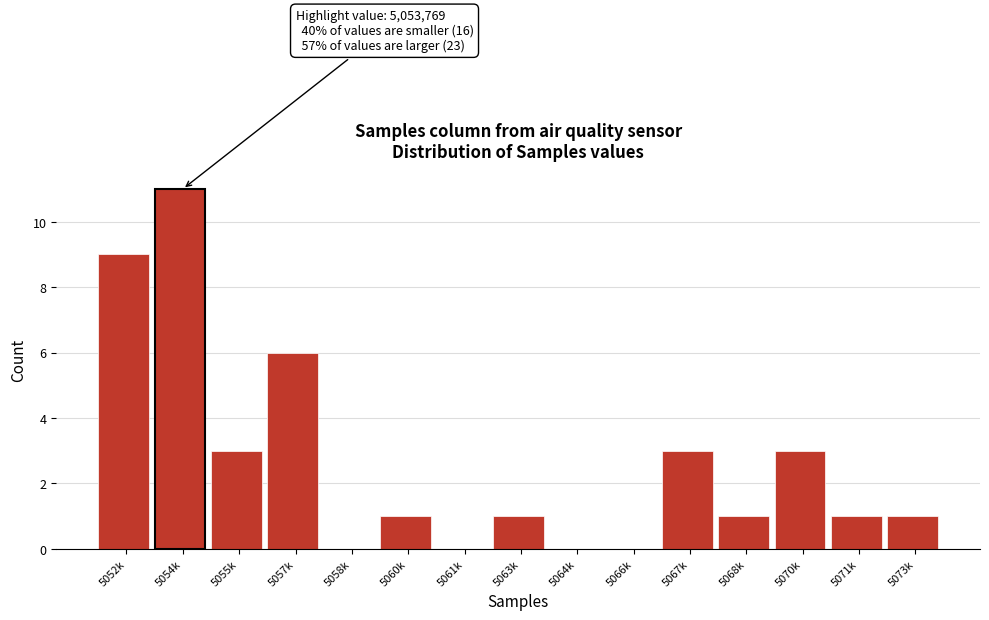

Reading left to right, list all the values displayed in this chart.

5052k=9	5054k=11	5055k=3	5057k=6	5058k=0	5060k=1	5061k=0	5063k=1	5064k=0	5066k=0	5067k=3	5068k=1	5070k=3	5071k=1	5073k=1